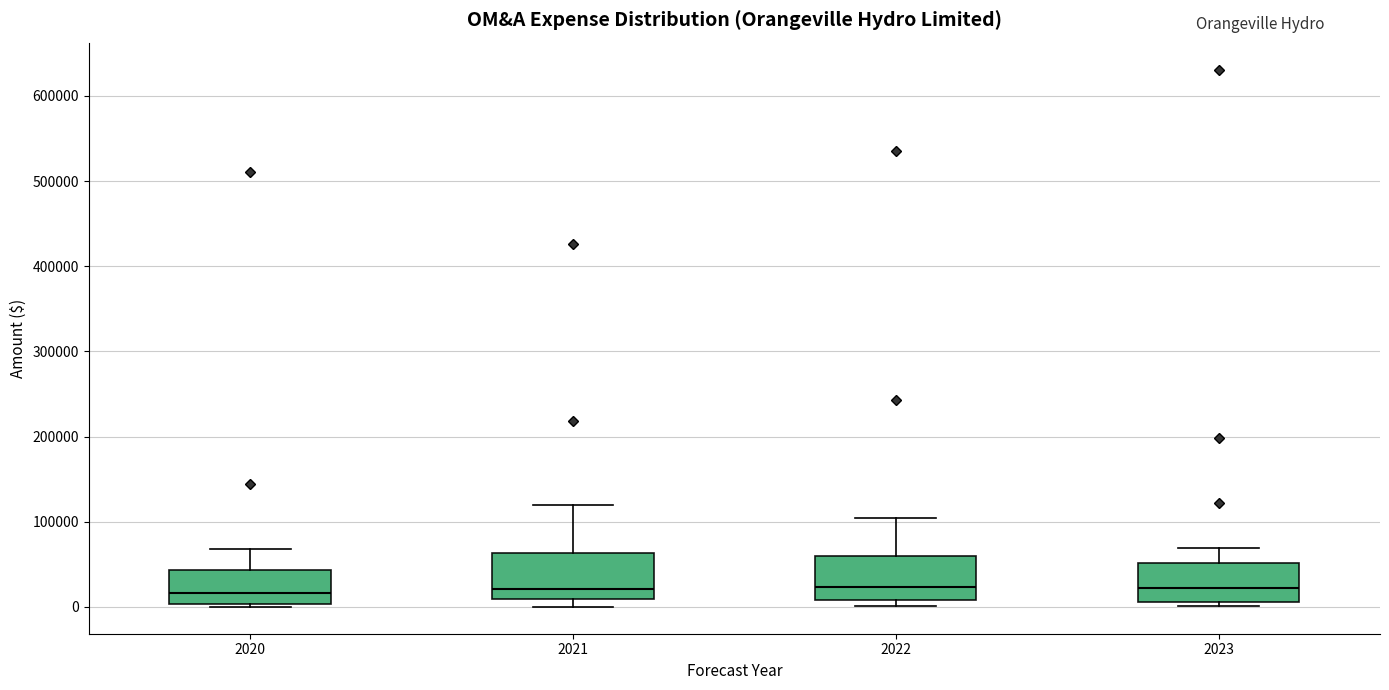

Where is the lower edge of the box at x = 2021 on the y-axis? The values are not printed on the chart, so give them approximately, as read against the axis.

10000